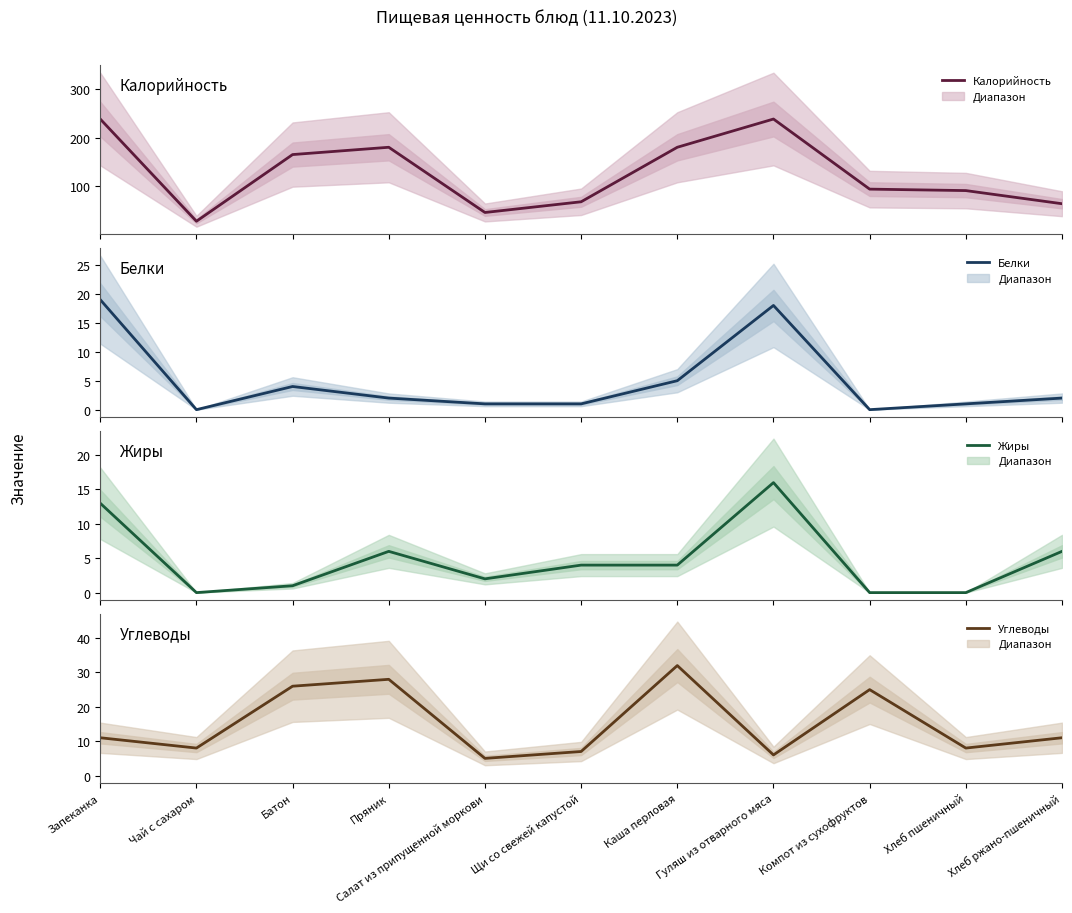

Between Запеканка and Хлеб пшеничный, which series saw the biggest shift?

Калорийность